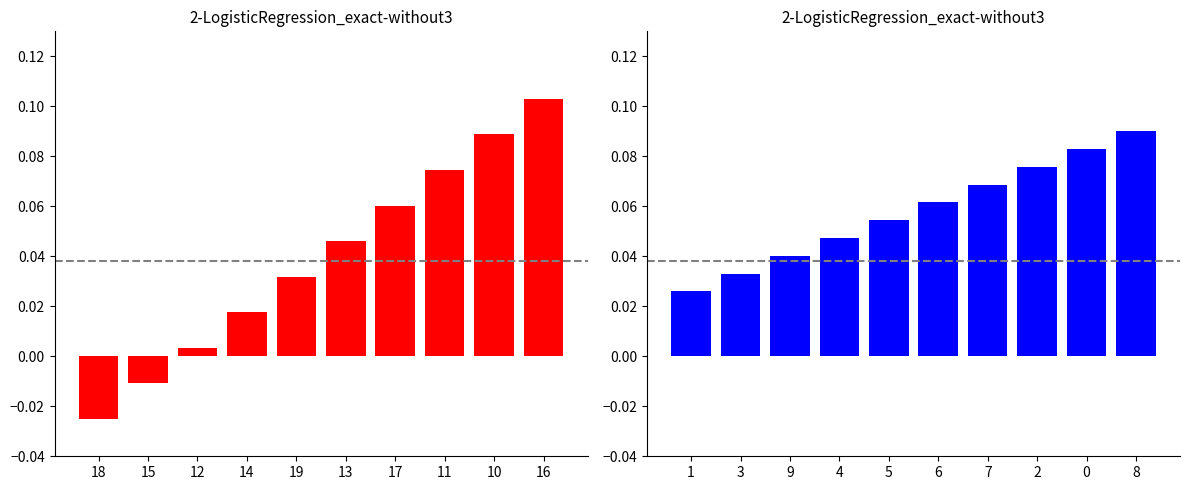

How many Počet čísel (right) values are between 0 and 1?

10